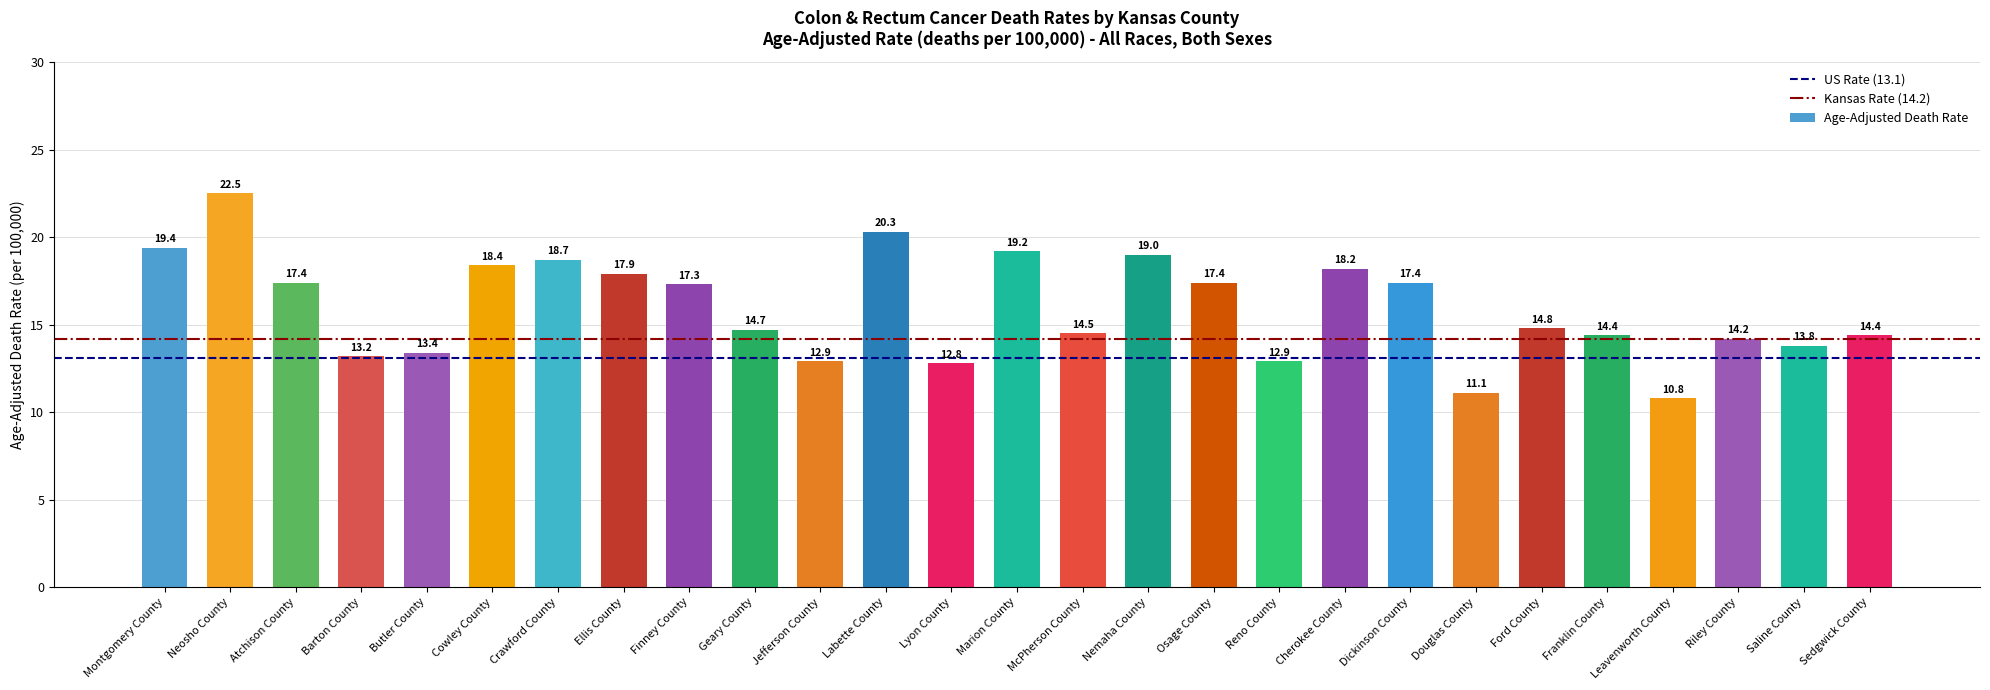

What is the minimum value shown in the chart?

10.8